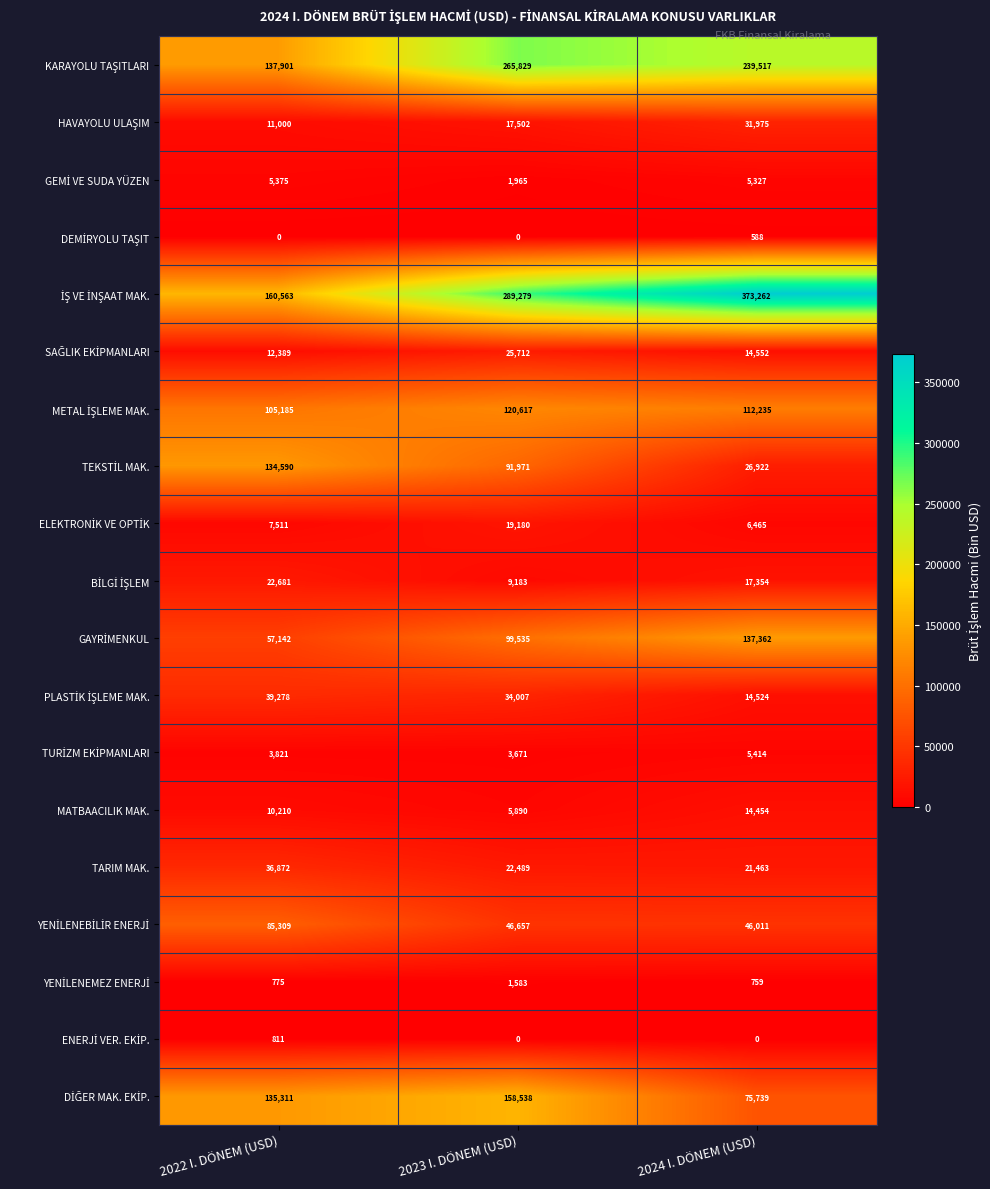

What is the spread (max minus min) of values at 2022 I. DÖNEM (USD)?

160563